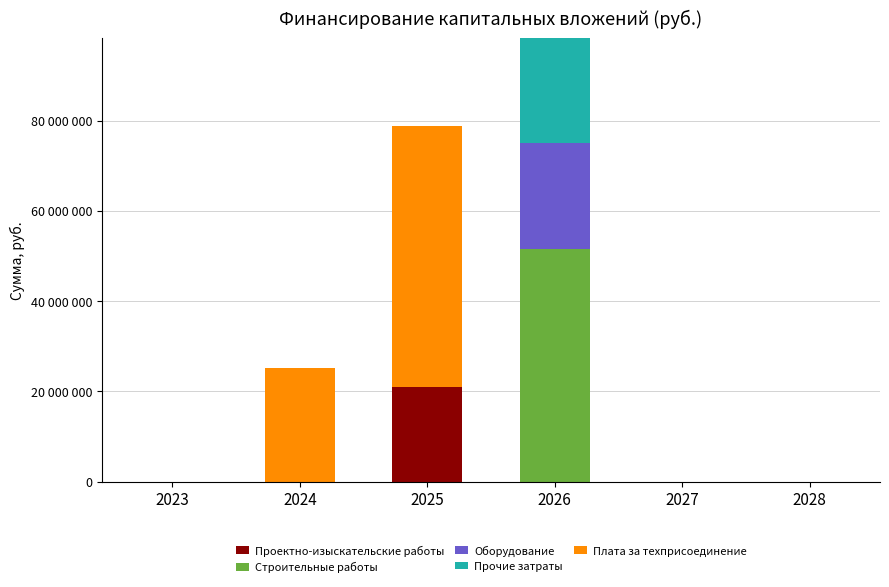

Between 2027 and 2023, which is larger?

2027